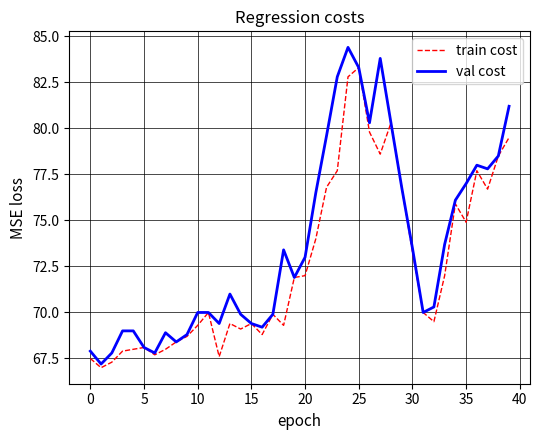

Which series has the largest total across all categories?

val cost